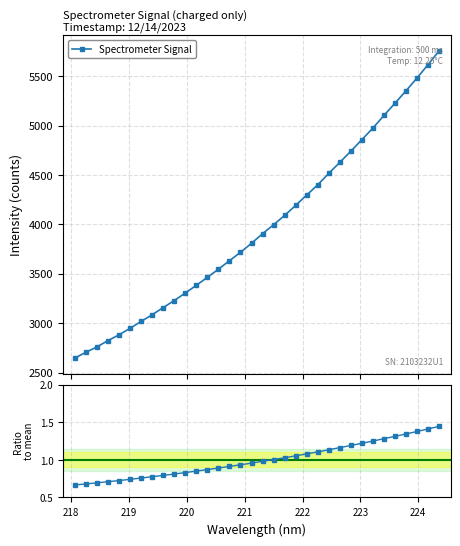

What is the average value of the Spectrometer Signal series?

3978.1